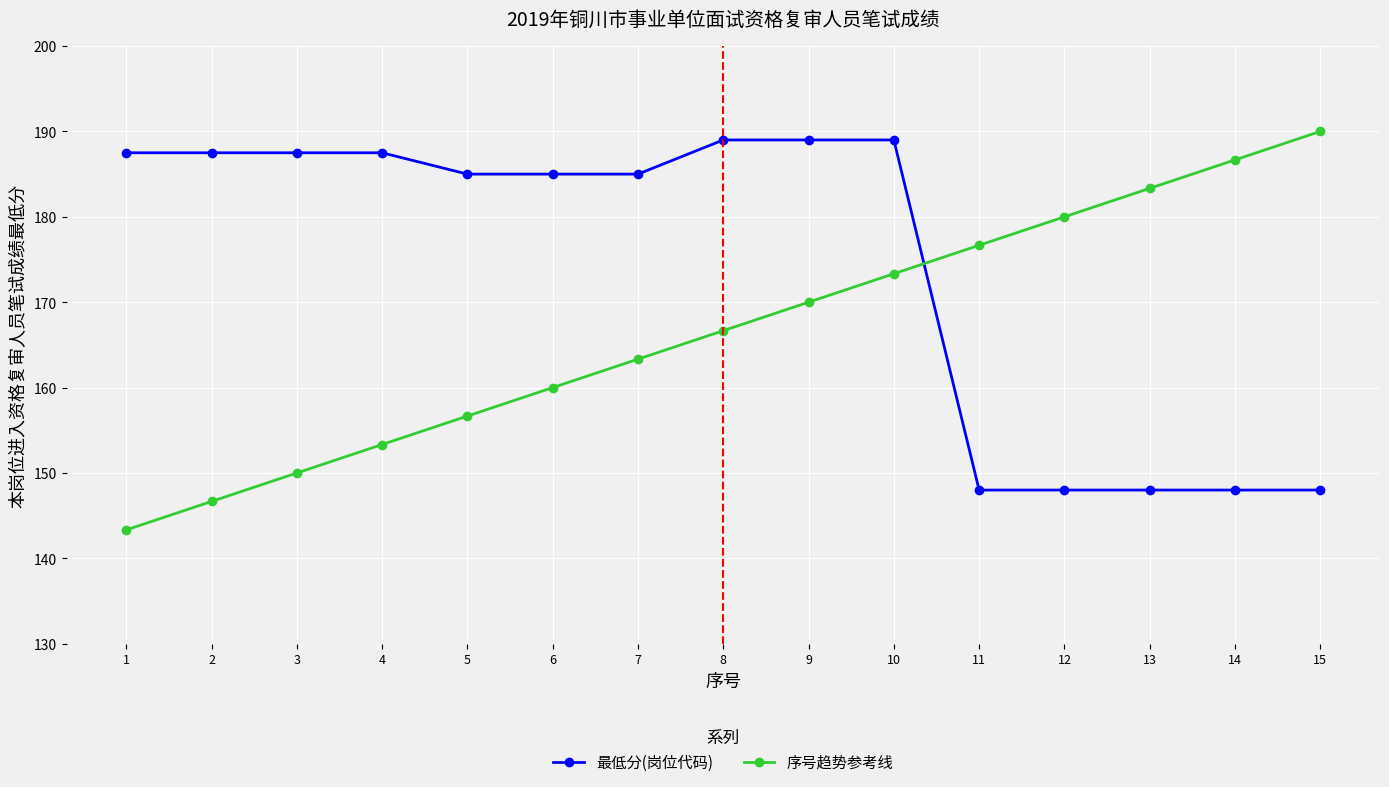

At how many categories does at least one series exceed 157?

15